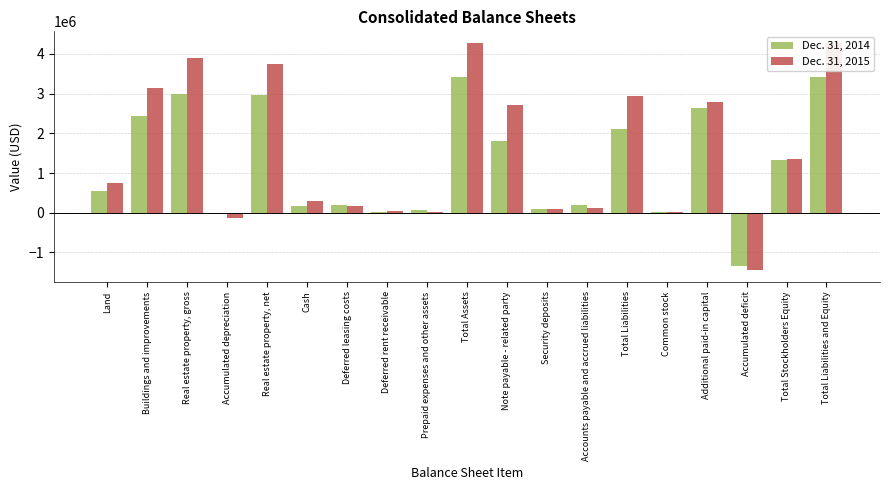

What is the sum of the Dec. 31, 2014 values at Total Stockholders Equity and Real estate property, gross?

4309728